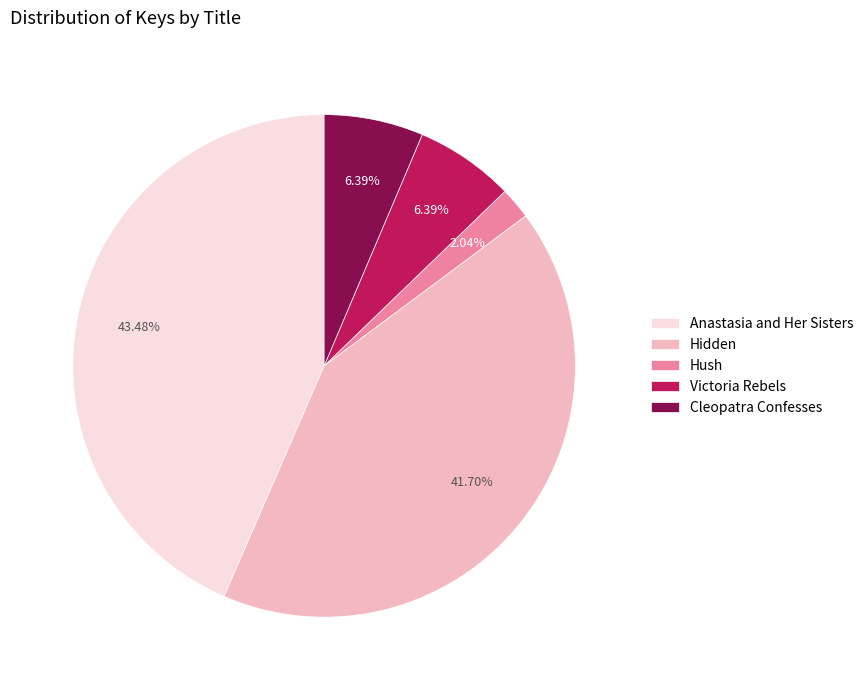

Count the number of slices in the pie.

5